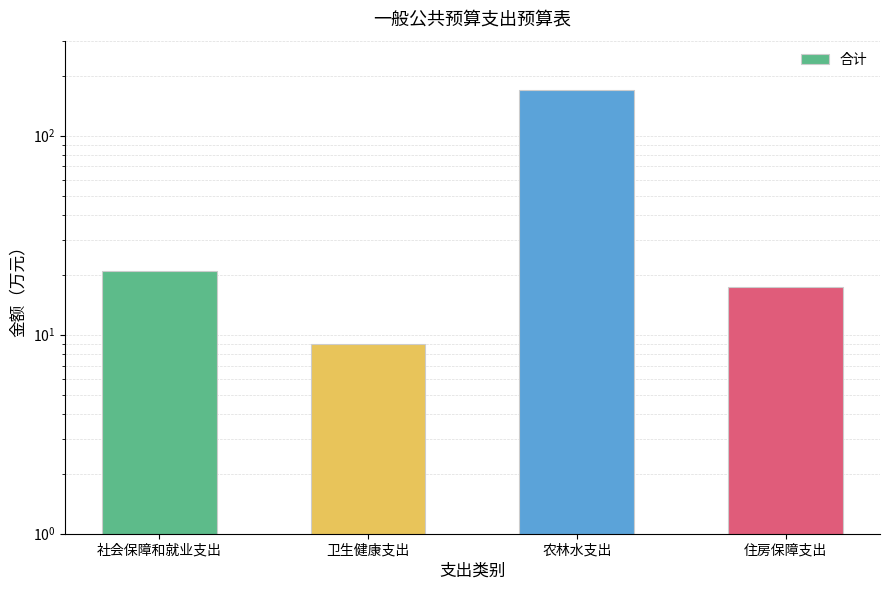

What is the difference between the values at 住房保障支出 and 社会保障和就业支出?

3.6